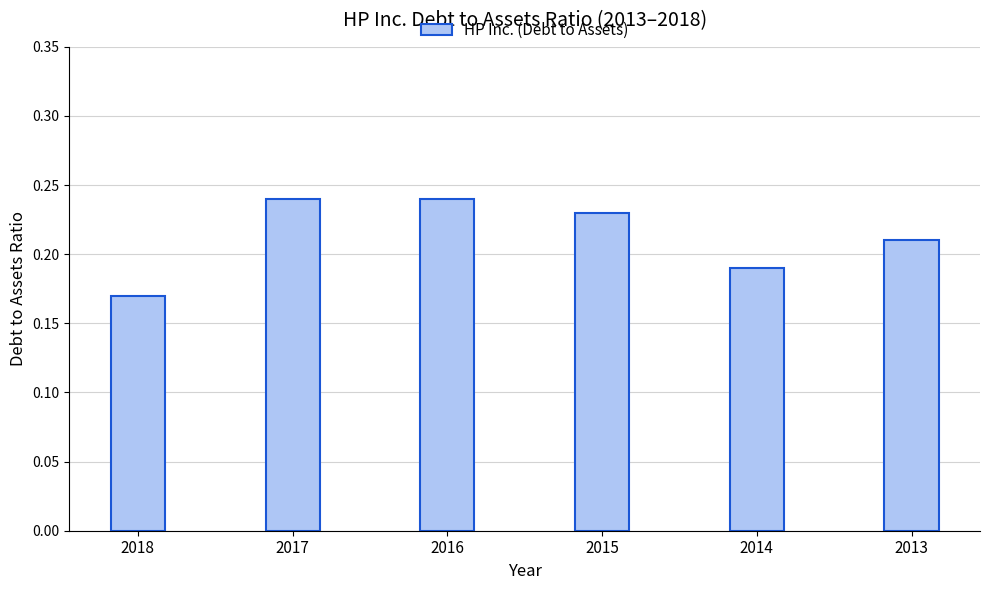

How many values are between 0 and 1?

6